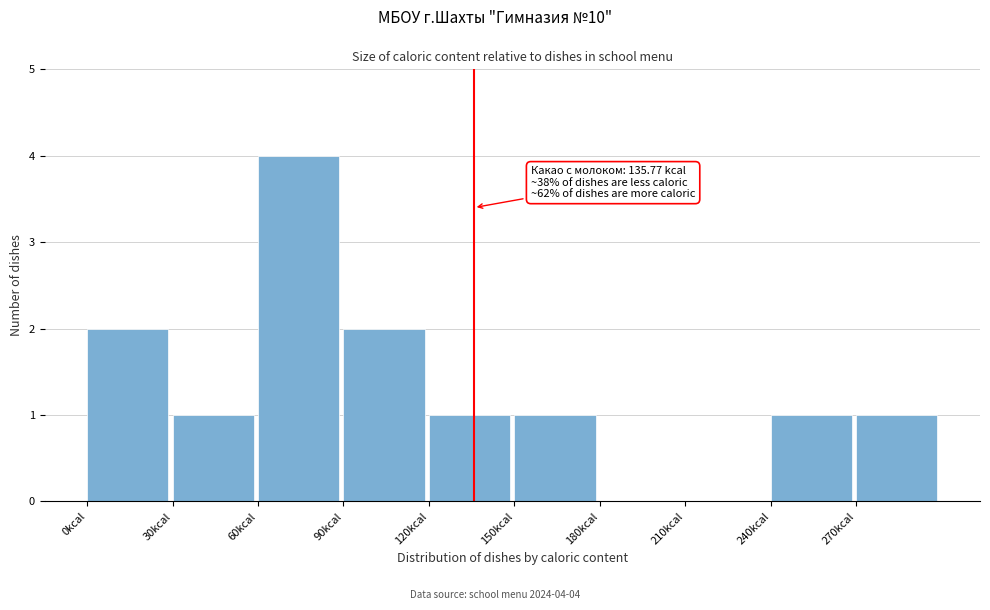

Over which range of the x-axis is the bar tallest?

60 to 90